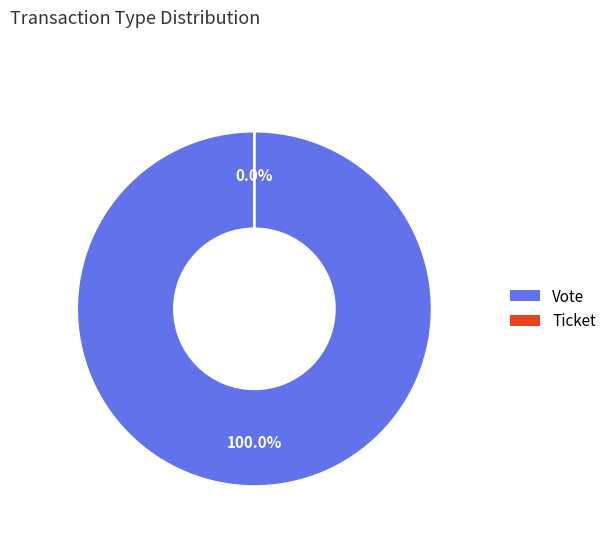

Which has a higher value, Vote or Ticket?

Vote